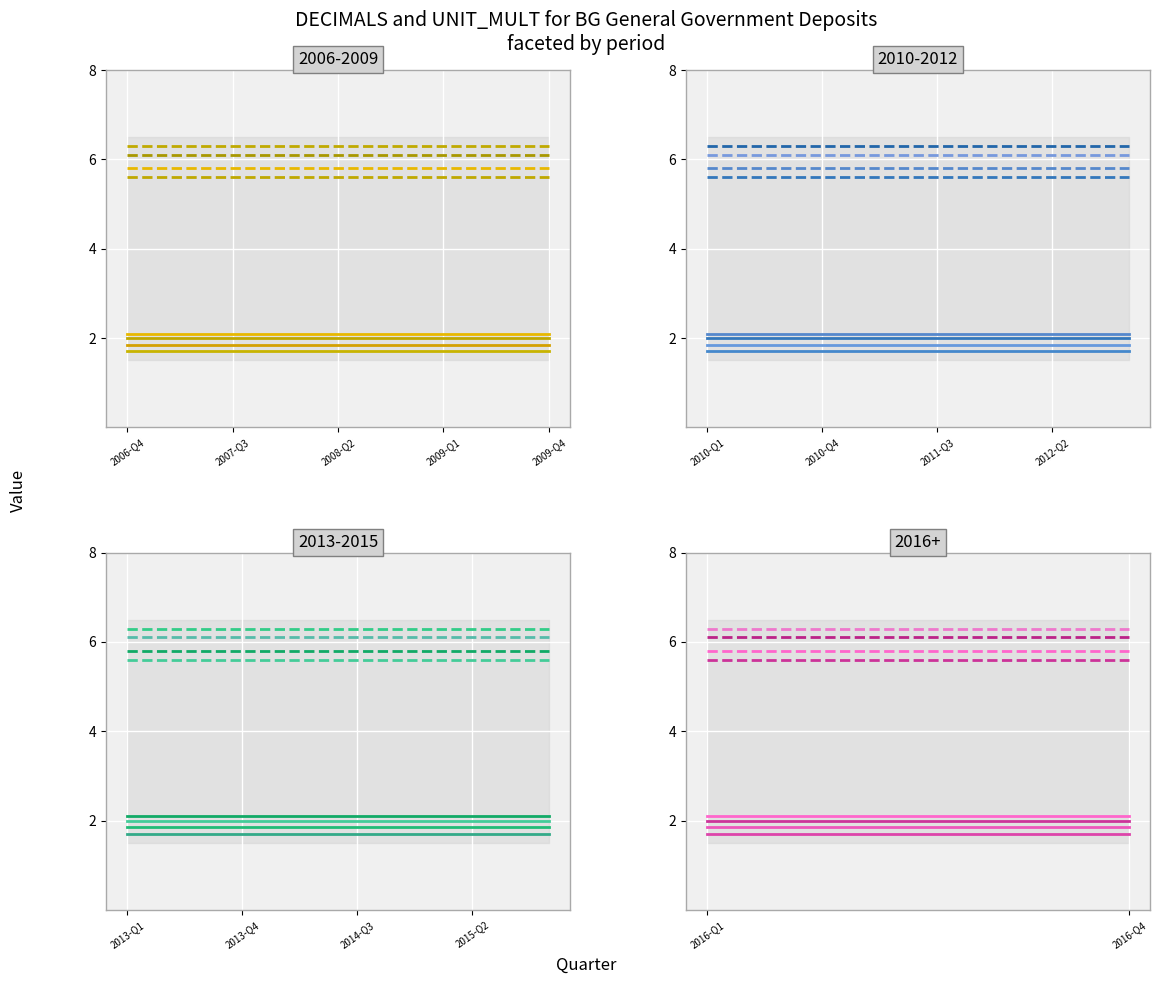

Rank the series at 2010-Q4 from lowest to highest value.

OBS_VALUE, DECIMALS, UNIT_MULT